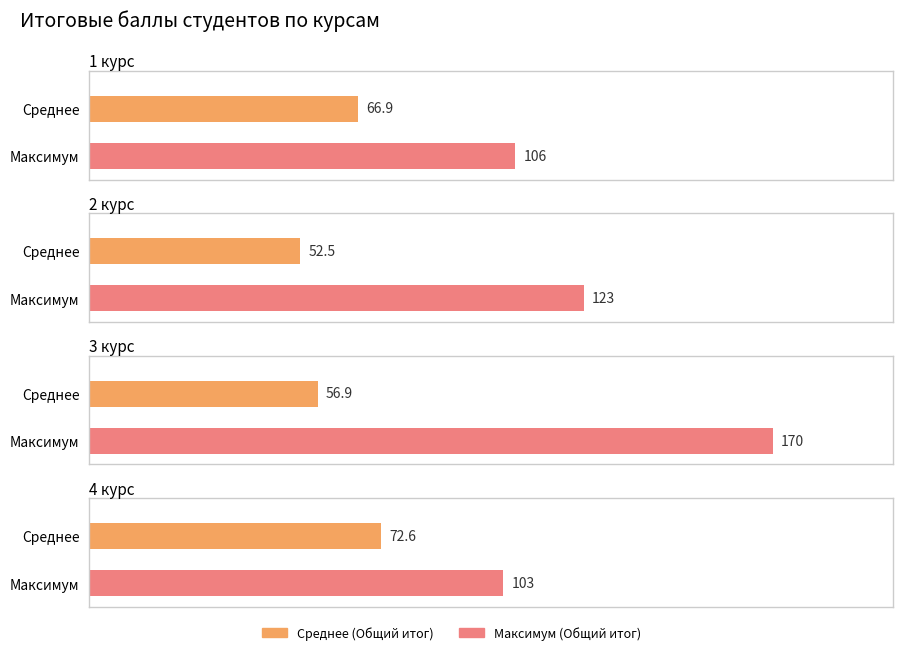

What is the label of the 2nd bar from the right?

3 курс